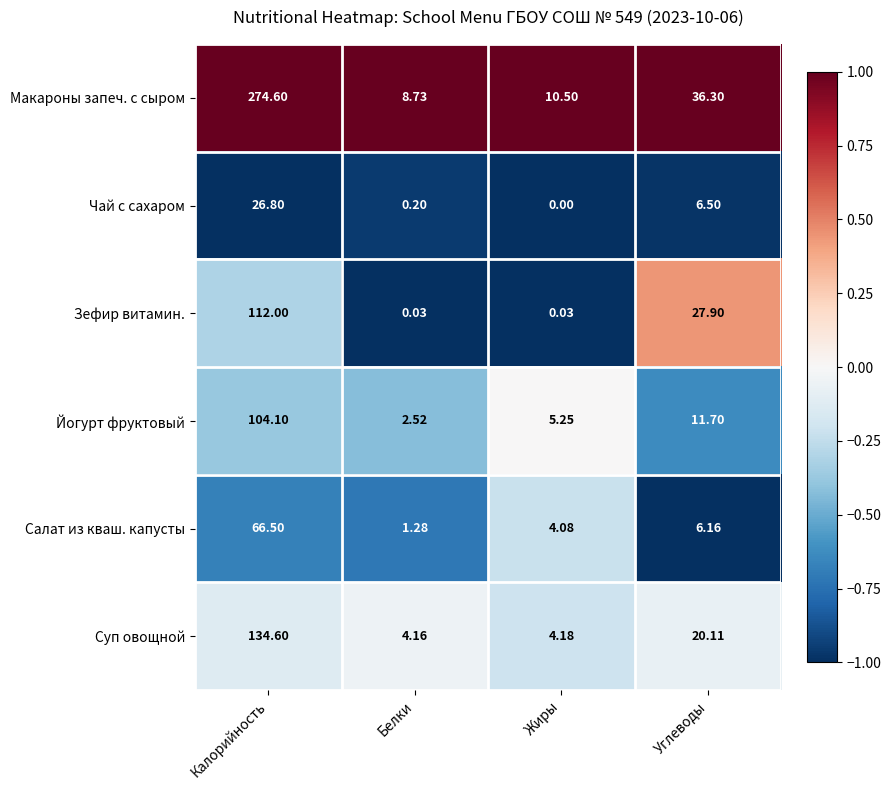

Which series has the largest range (max minus min)?

Макароны запеч. с сыром